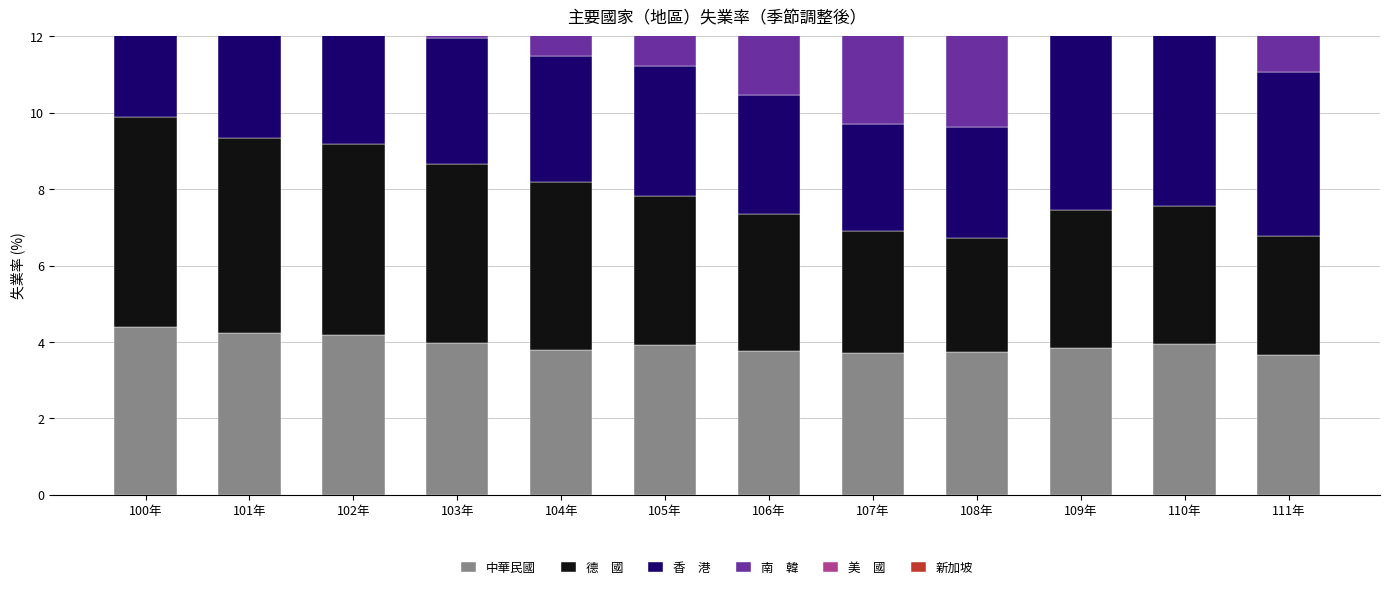

What are all the series names shown in the legend?

中華民國, 德　國, 香　港, 南　韓, 美　國, 新加坡